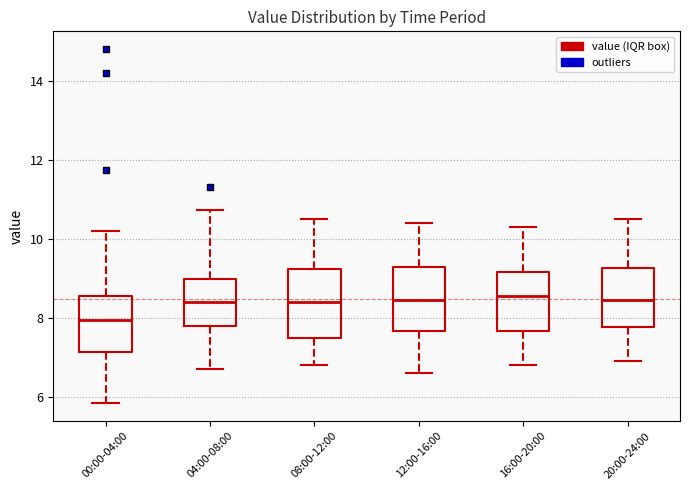

Which box's median line is the lowest?

00:00-04:00